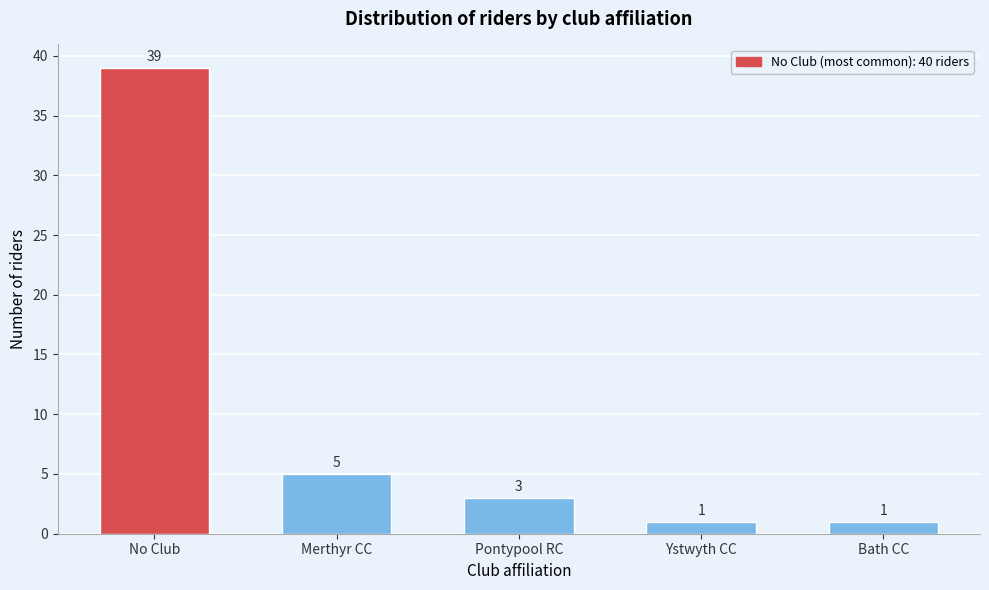

Reading left to right, list all the values displayed in this chart.

39	5	3	1	1